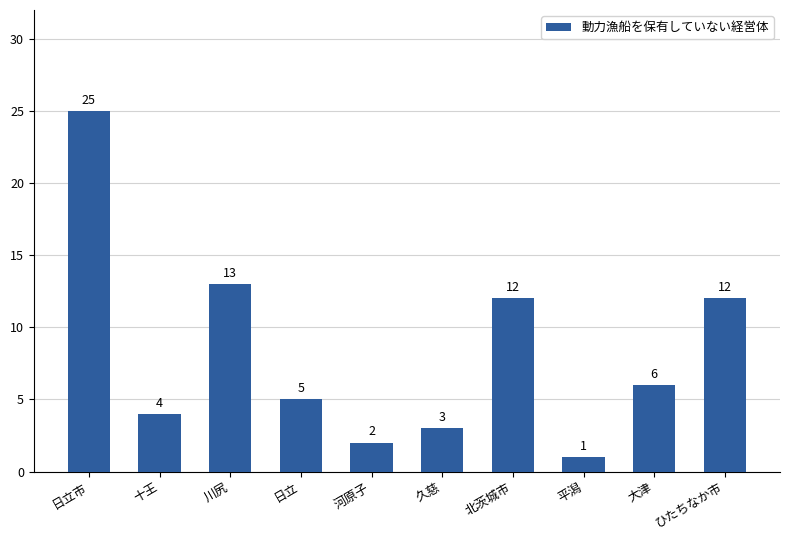

What is the change in value from 十王 to 北茨城市?

+8